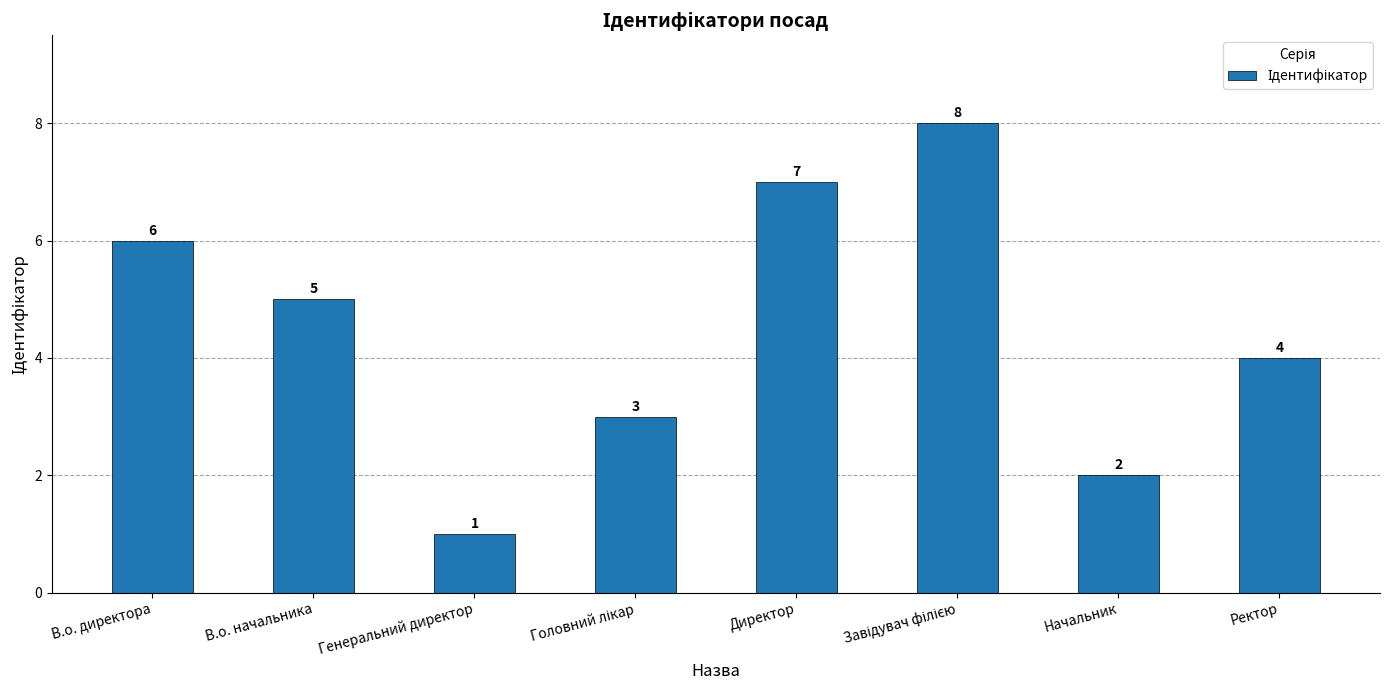

What is the ratio of the value at Ректор to the value at Начальник?

2.0